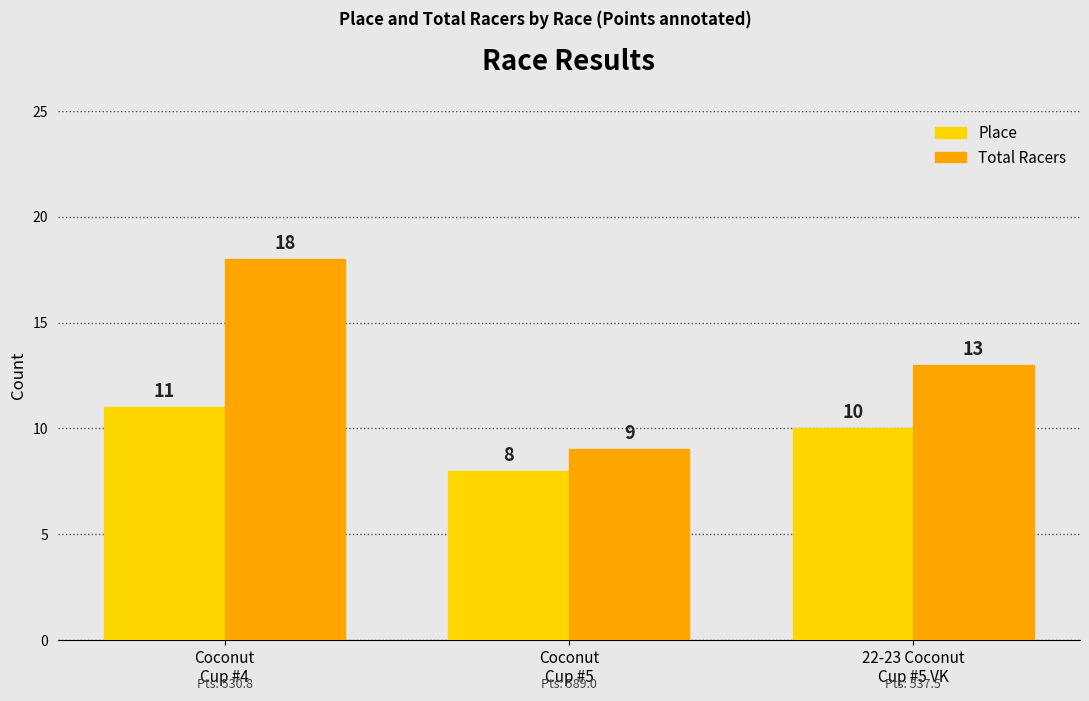

Rank the series at 22-23 Coconut
Cup #5 VK from highest to lowest value.

Total Racers, Place